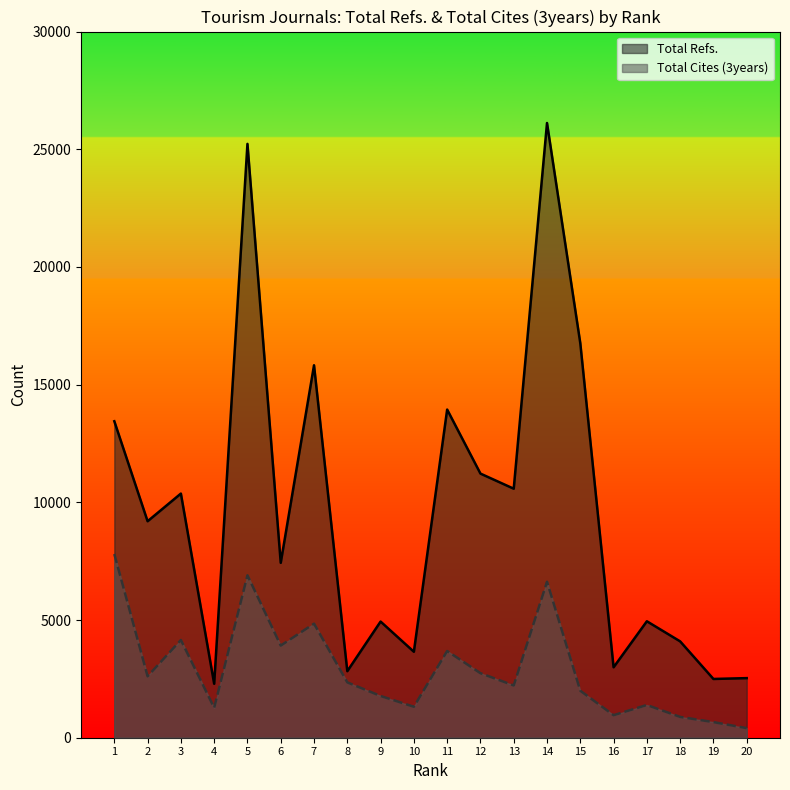

What is the total value across all series at 6?

11344